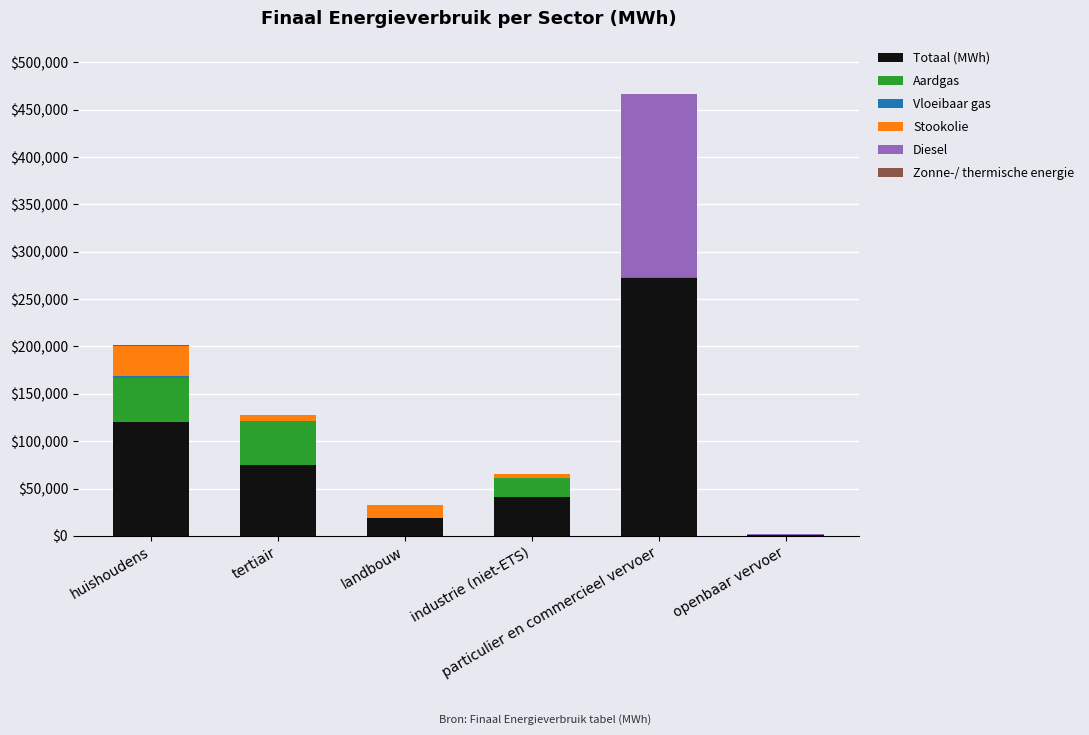

What is the maximum value for Totaal (MWh)?

272078.0